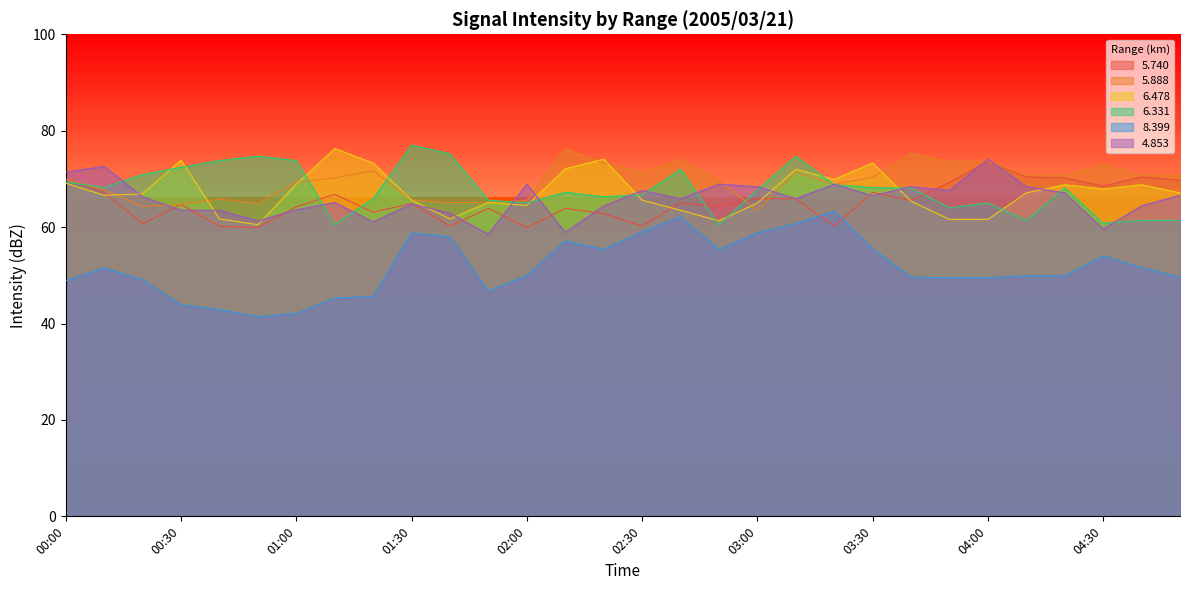

How many lines are shown in the chart?

6